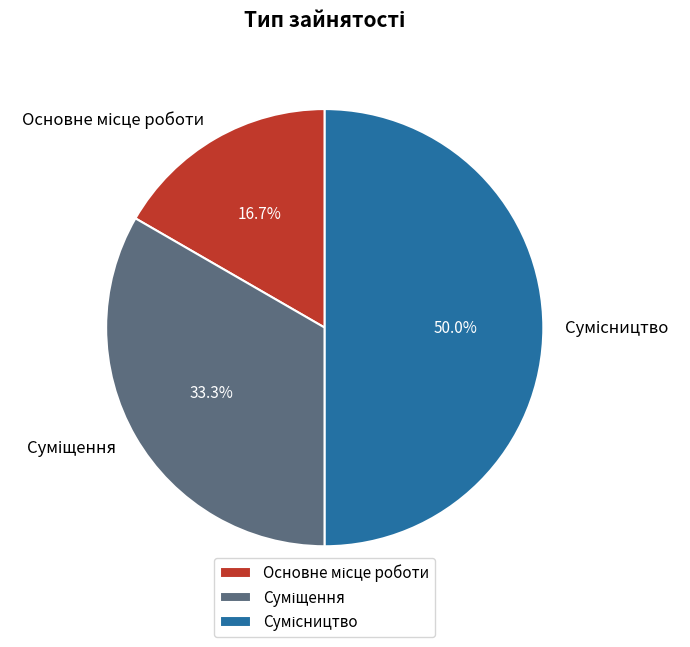

How many slices are in this pie chart?

3